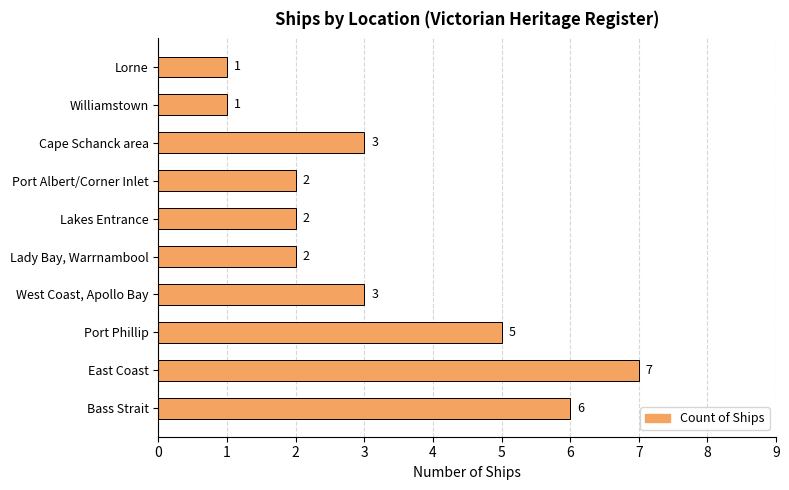

Which has a higher value, Bass Strait or West Coast, Apollo Bay?

Bass Strait